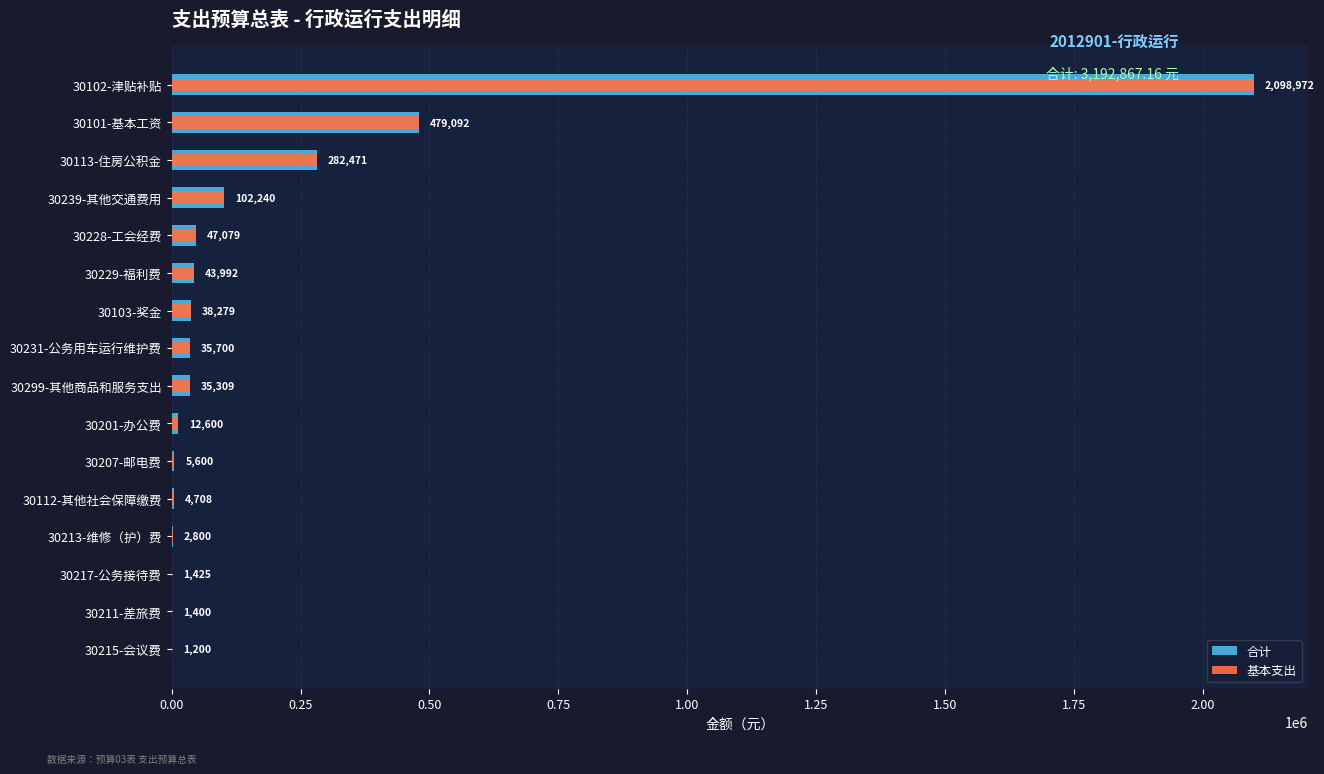

What are all the series names shown in the legend?

合计, 基本支出